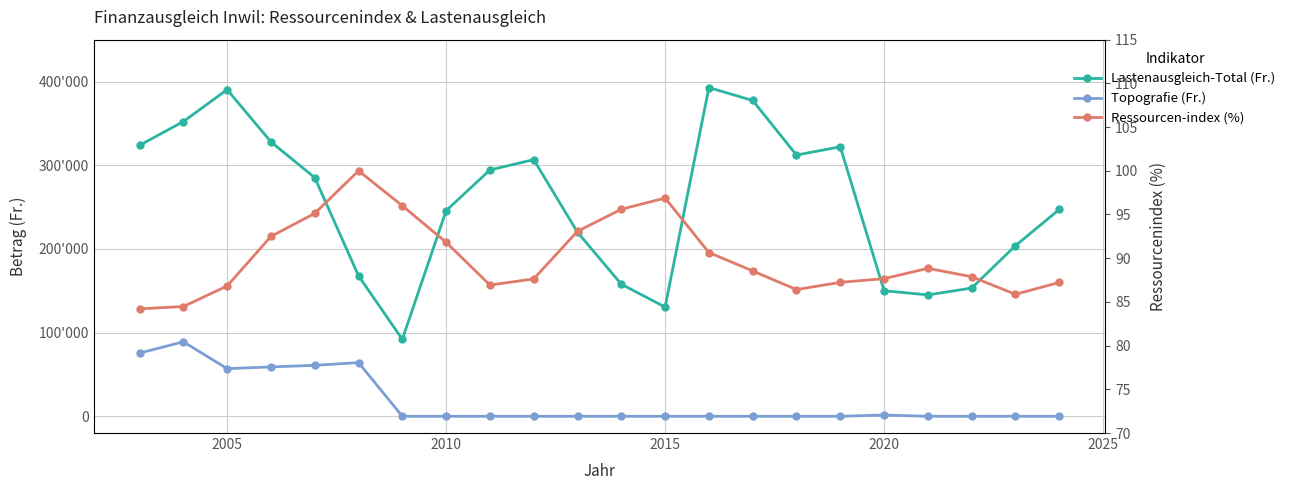

What is the difference between the maximum and second lowest values in the Lastenausgleich-Total (Fr.) series?

262283.0